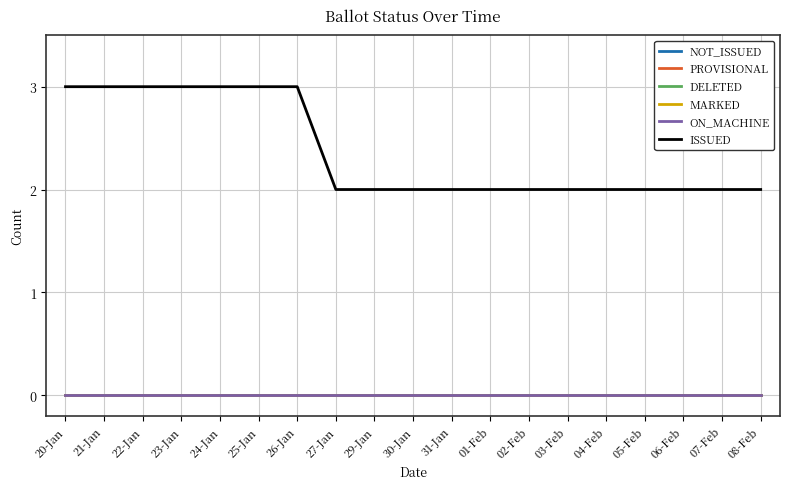

Is this an area chart (filled region under the line)?

No